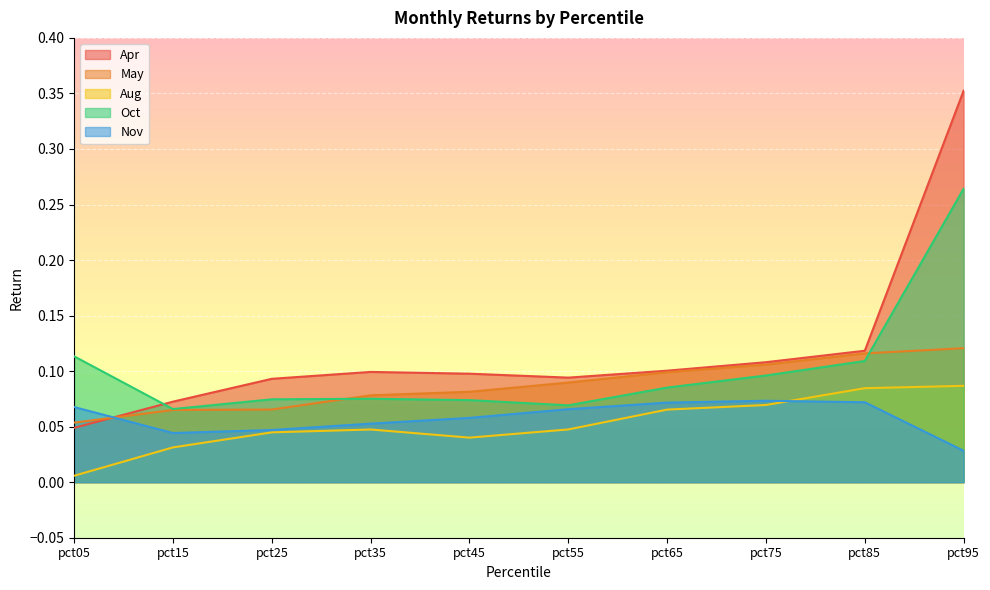

Rank the series by their maximum value, from highest to lowest.

Apr, Oct, May, Aug, Nov